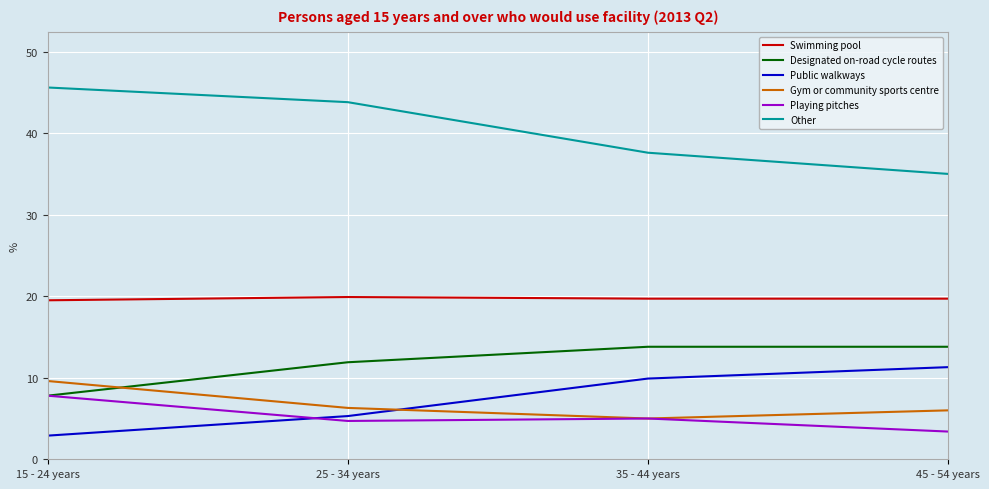

At which label does Public walkways first exceed 9?

35 - 44 years